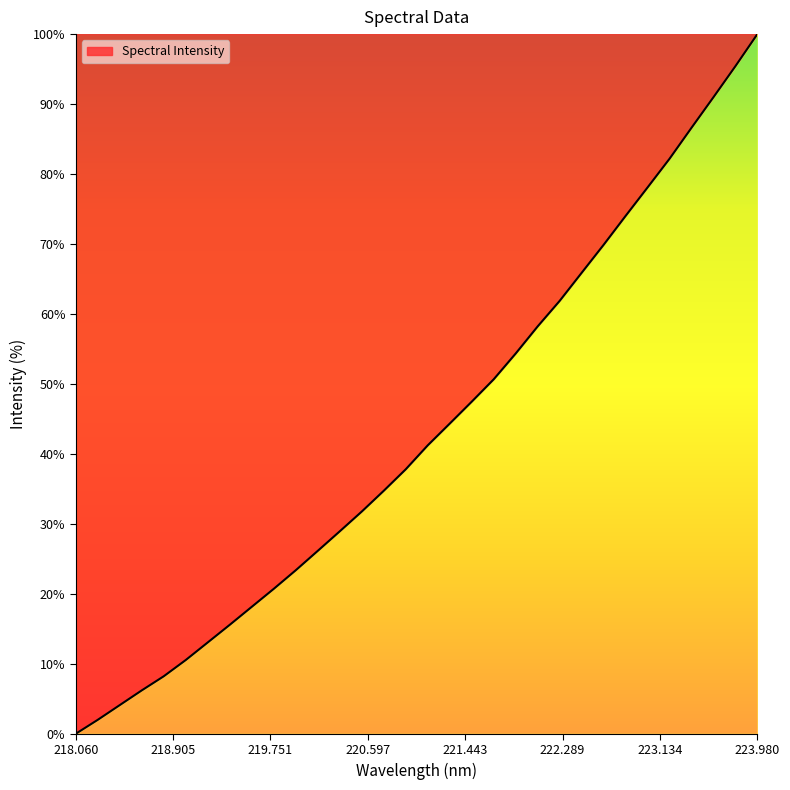

Reading right to left, list all the values displayed in this chart.

100.0	95.4	91.0	86.6	82.2	78.1	74.0	69.9	65.9	61.9	58.2	54.4	50.7	47.5	44.3	41.2	37.8	34.7	31.8	28.9	26.2	23.4	20.7	18.2	15.6	13.1	10.5	8.2	6.2	4.1	2.0	0.0